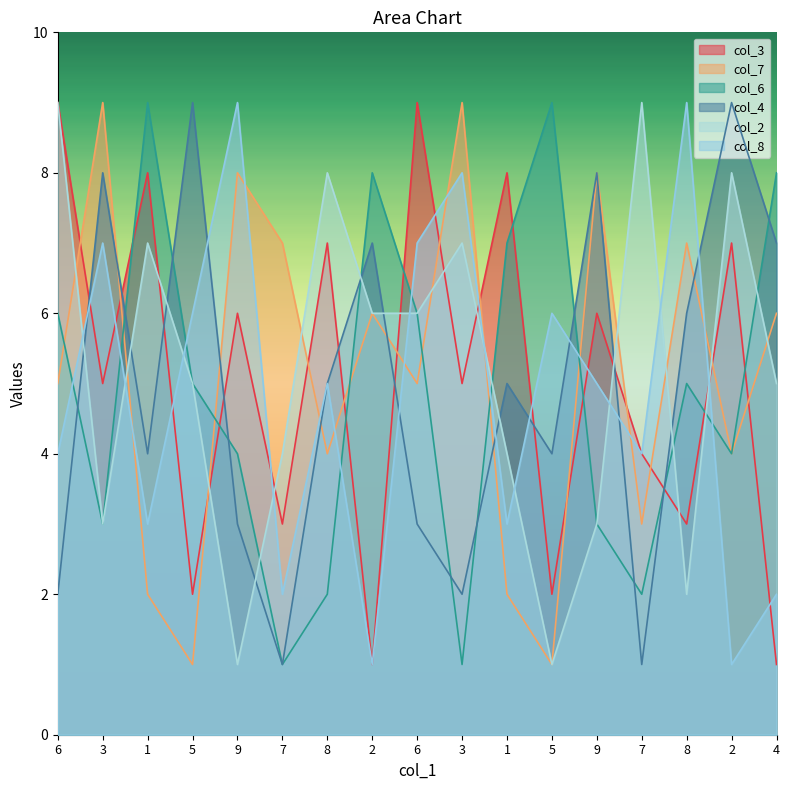

What is the value of the col_3 point at the 9th from the left?

9